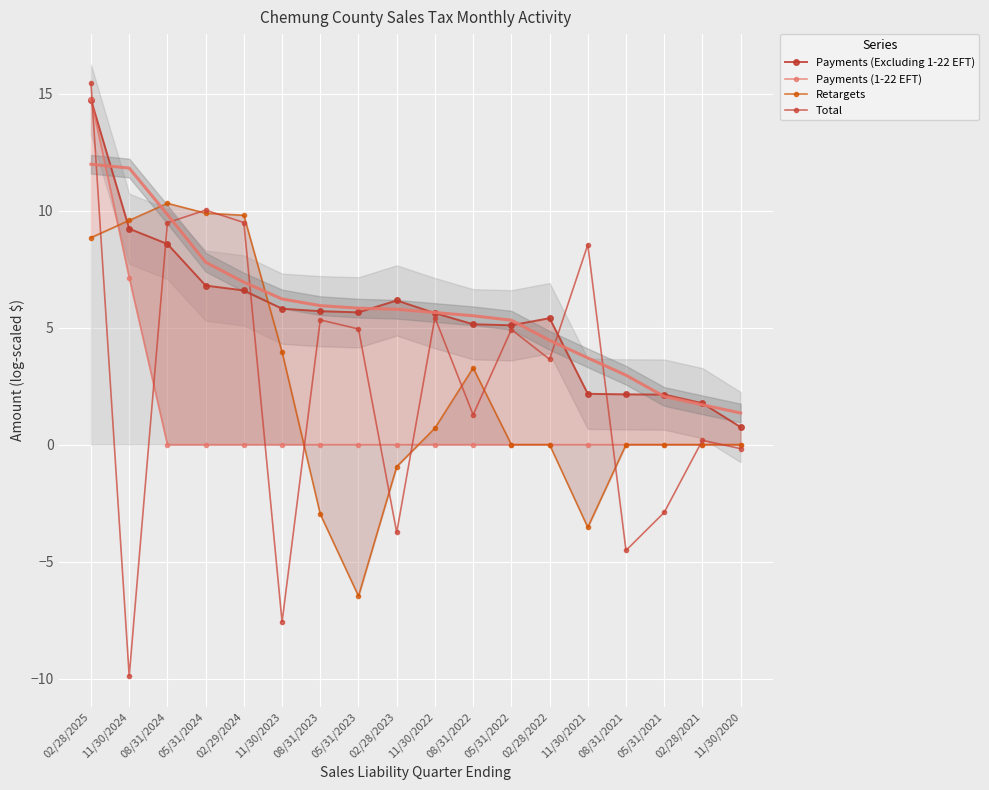

The value of Payments (Excluding 1-22 EFT) at 02/28/2021 is 1.8. True or false?

True